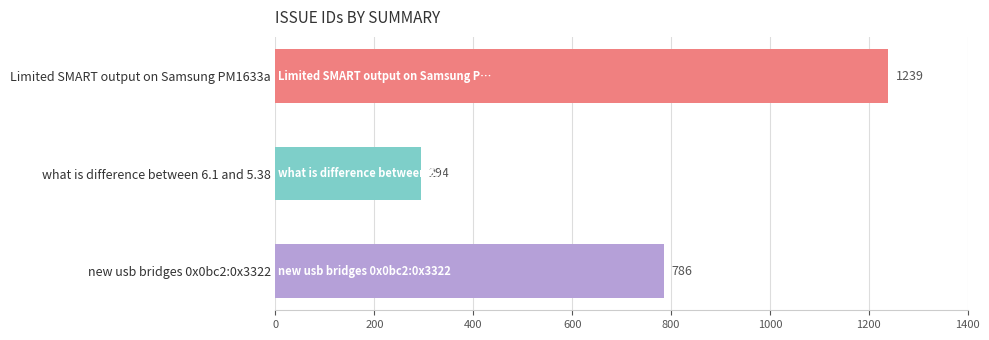

What is the difference between the values at what is difference between 6.1 and 5.38 and new usb bridges 0x0bc2:0x3322?

492